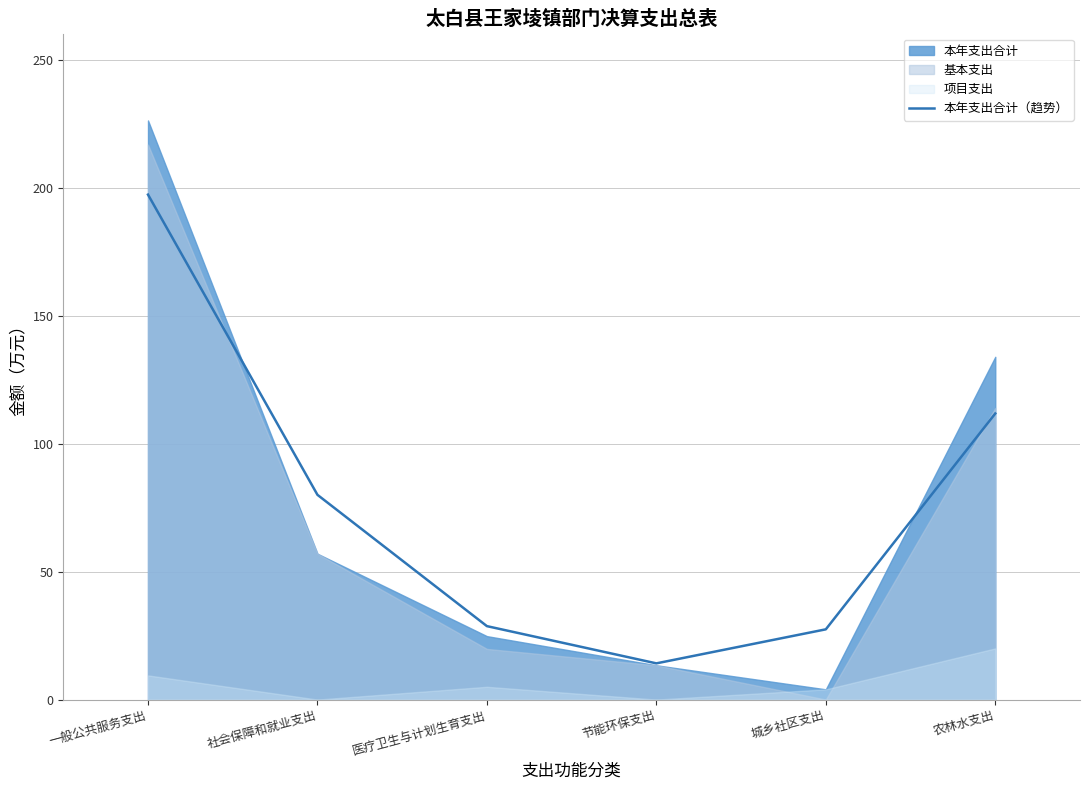

List the labels in order of value, smallest first.

节能环保支出, 城乡社区支出, 医疗卫生与计划生育支出, 社会保障和就业支出, 农林水支出, 一般公共服务支出